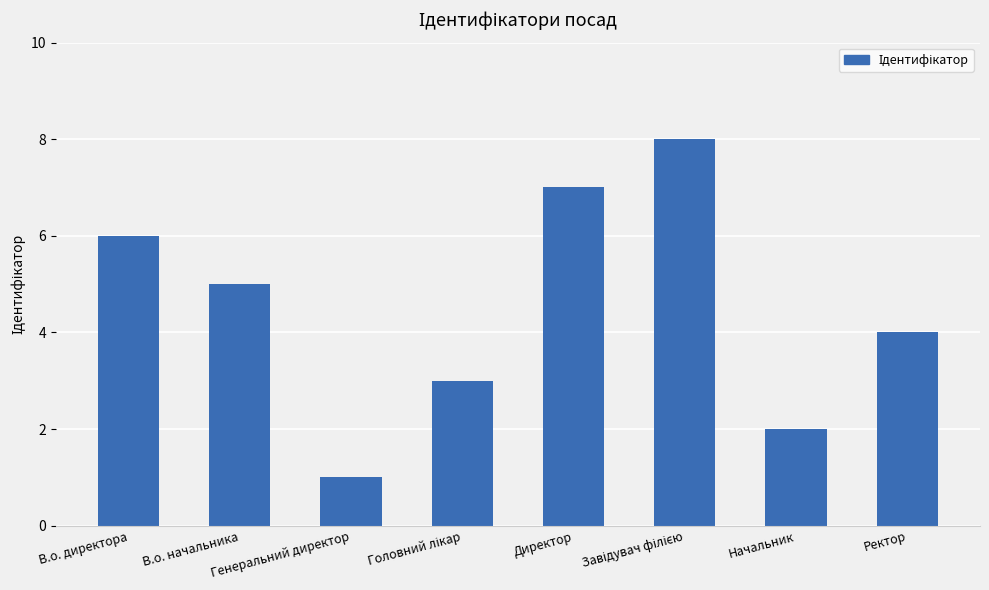

The chart shows a value of 3 at В.о. начальника. True or false?

False